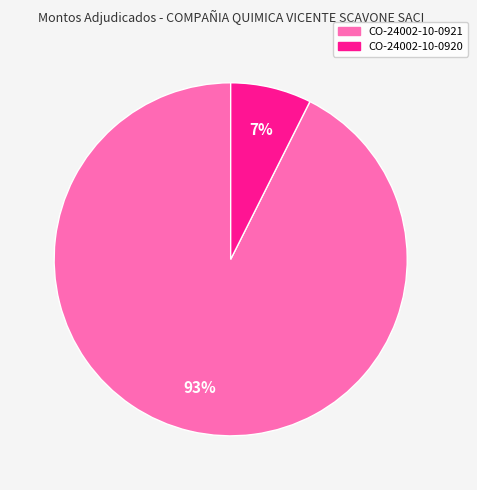

The CO-24002-10-0920 slice represents 7% of the pie. True or false?

True